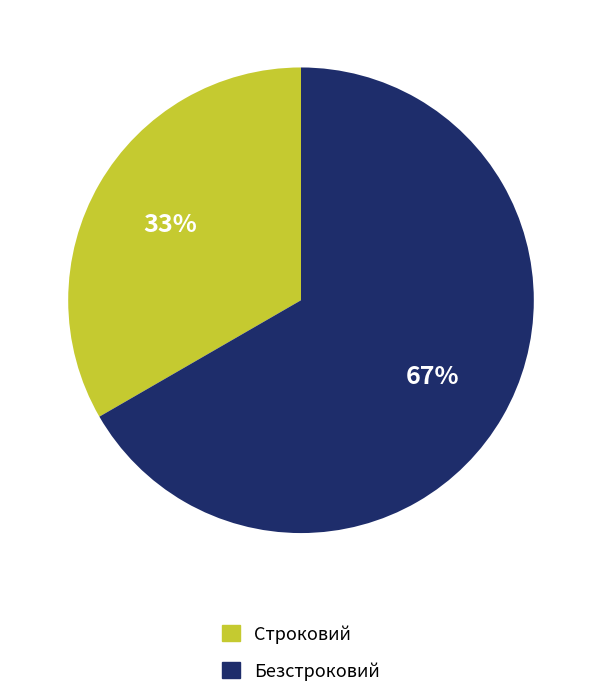

What is the smallest slice in the pie chart?

Строковий